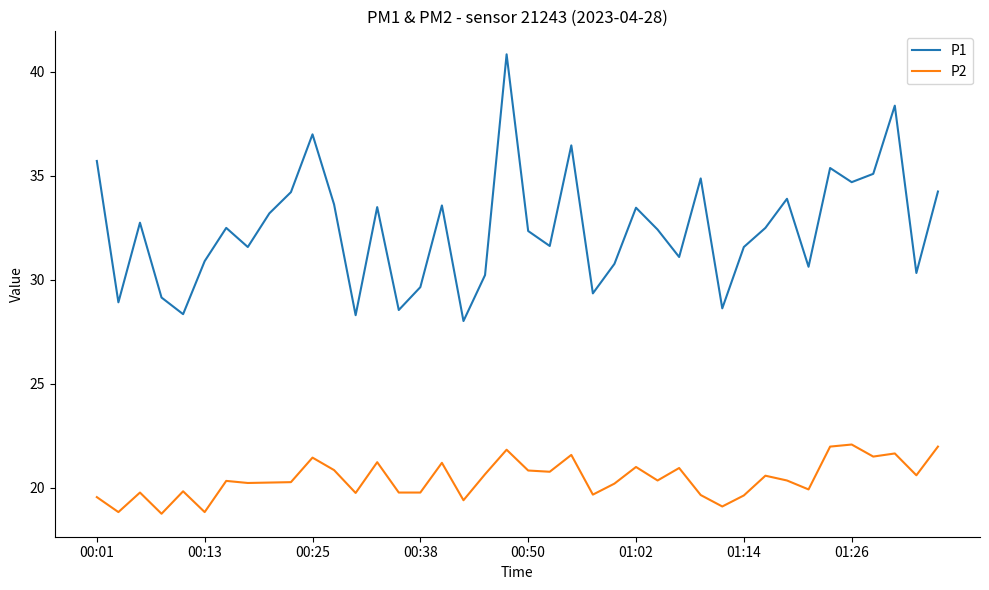

Which series has the widest spread of values?

P1